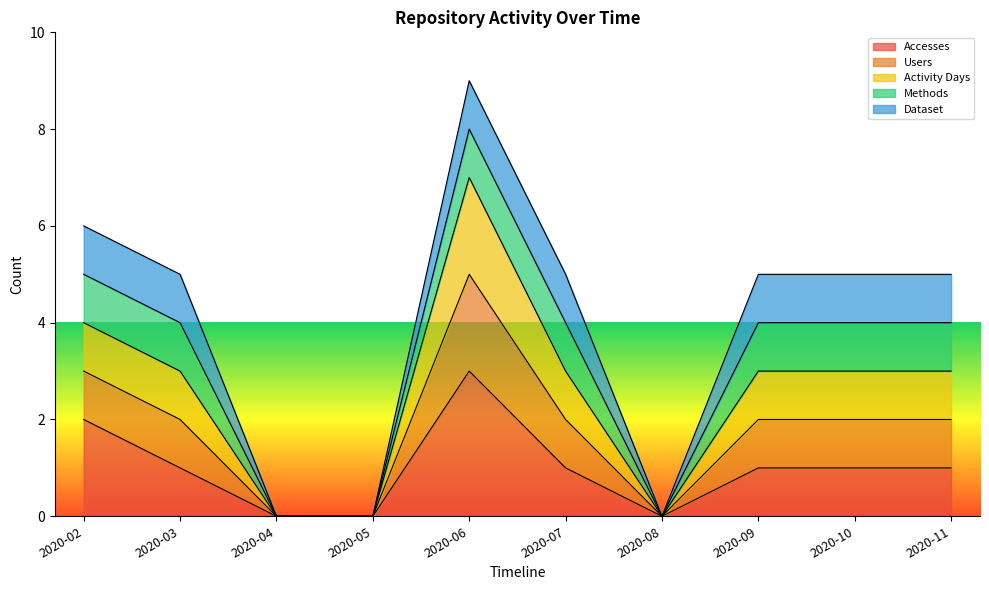

Does the chart display data point markers on the line(s)?

No